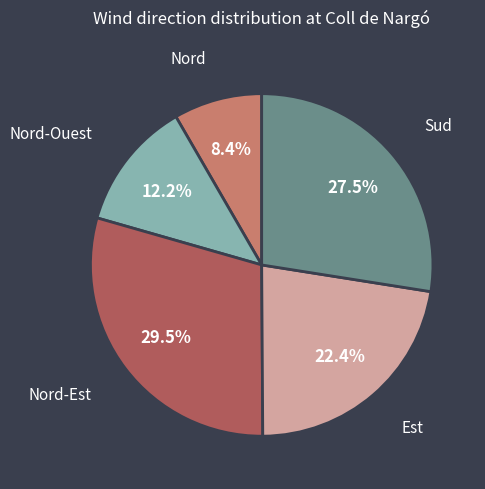

Does any single category account for the majority?

No